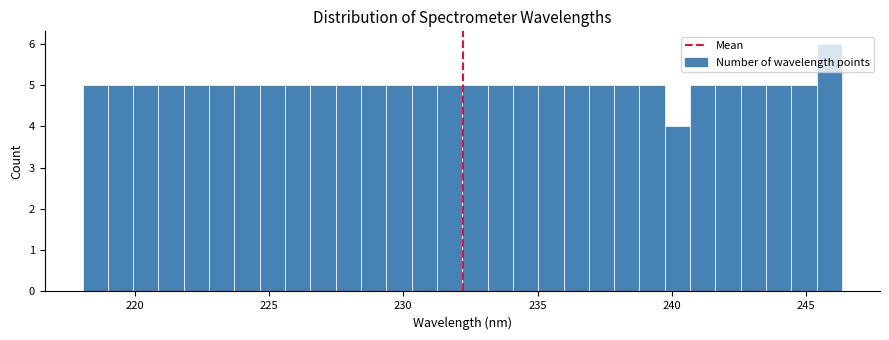

Read against the x-axis, roughly where is the centre of the tallest bar?

246.0